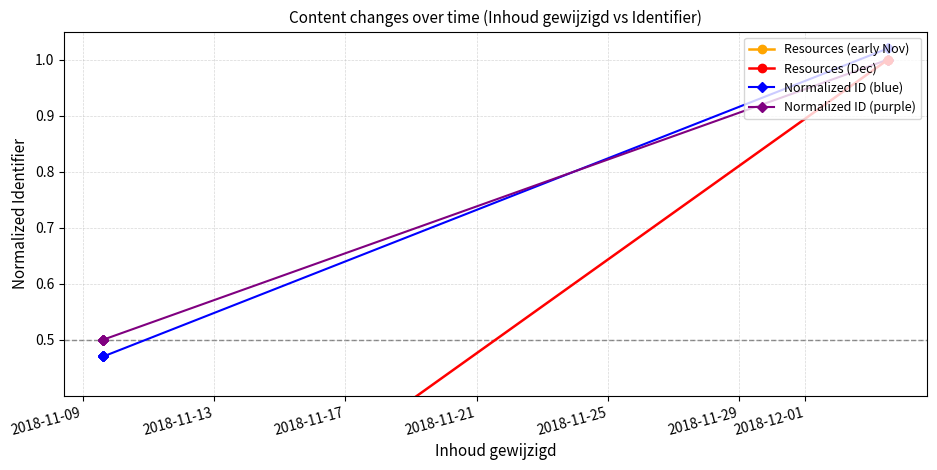

Which has a higher value, 2018-11-09 15:01:46 or 2018-12-03 12:47:24?

2018-12-03 12:47:24